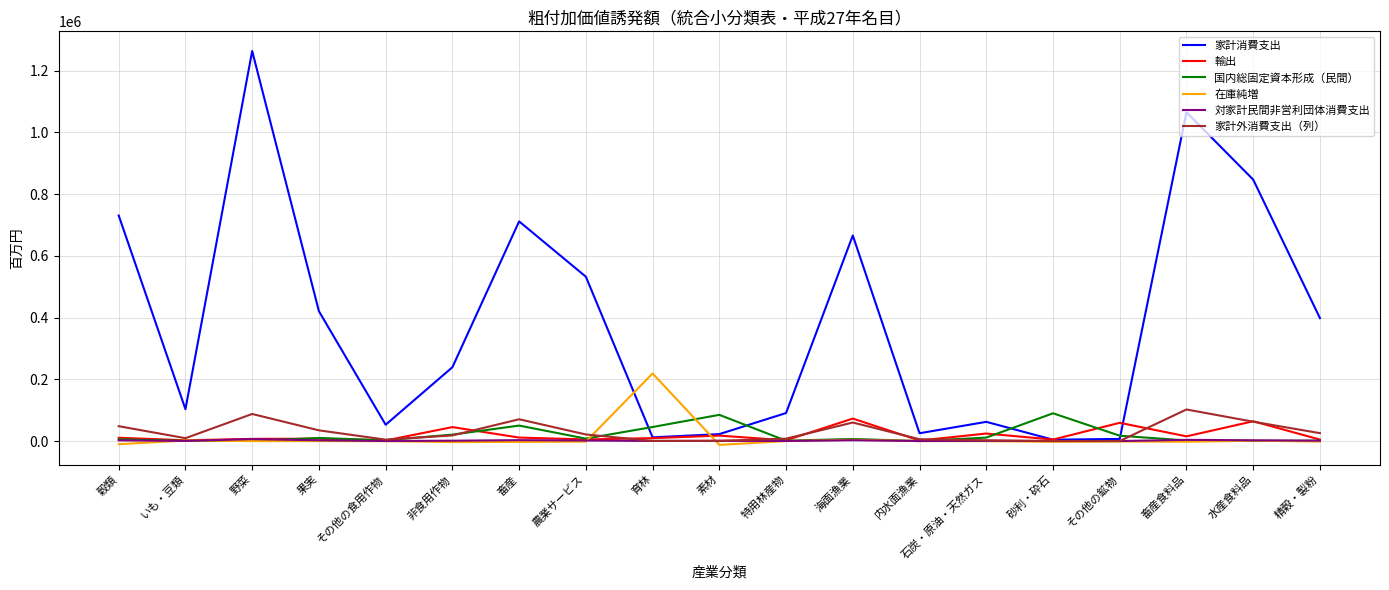

Which series changed the most between 海面漁業 and 畜産食料品?

家計消費支出